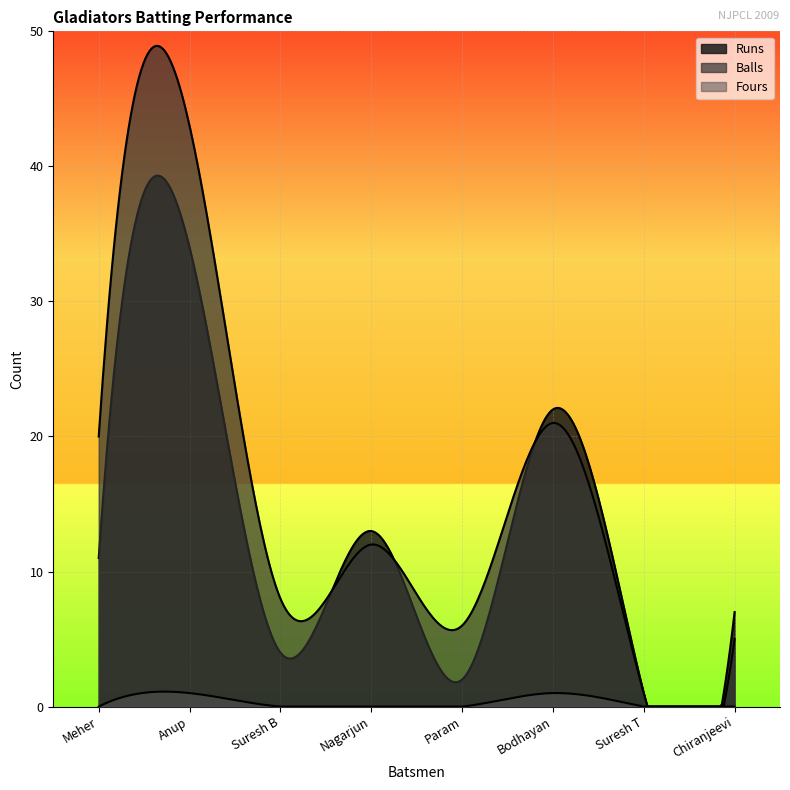

True or false: Fours and Runs cross at least once.

False